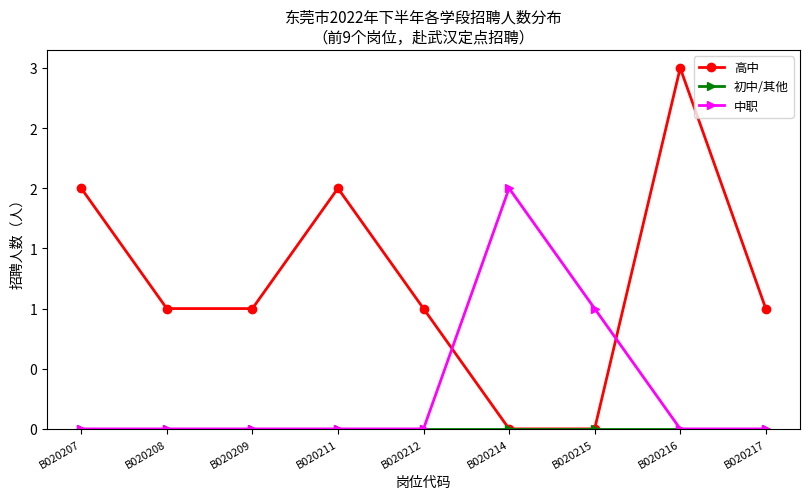

What is the difference between the 高中 values at B020216 and B020212?

2